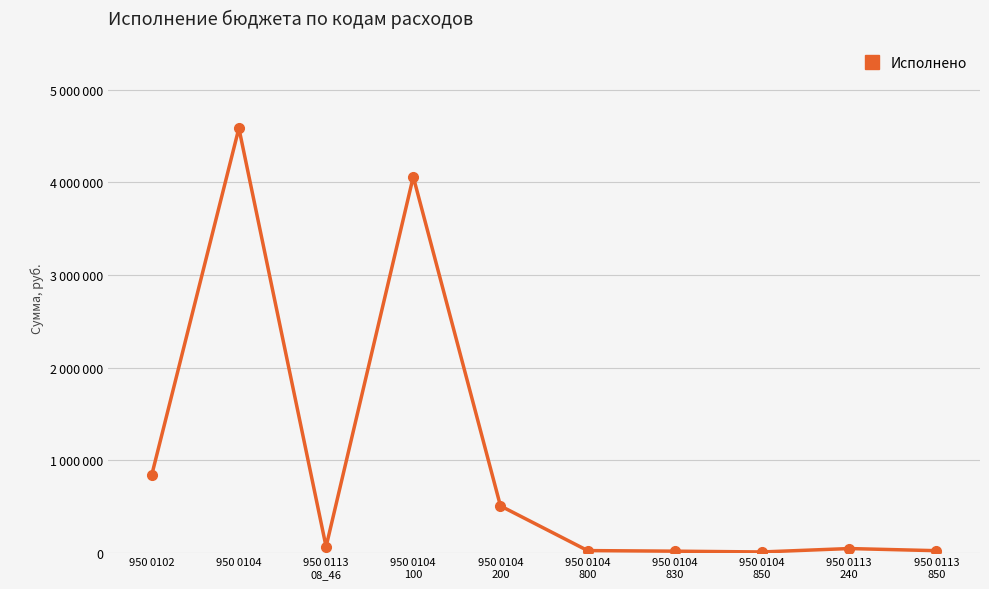

Reading left to right, extract all data points from this chart.

836573.1	4586668.1	63083.6	4061859.9	503786.1	21022.1	14765.6	6256.4	43083.6	20000.0